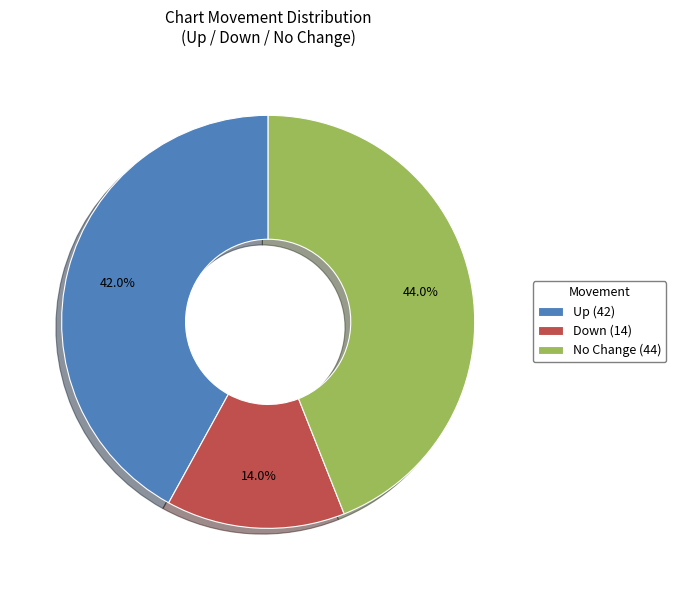

What percentage do Up (42) and Down (14) together represent?

56.0%